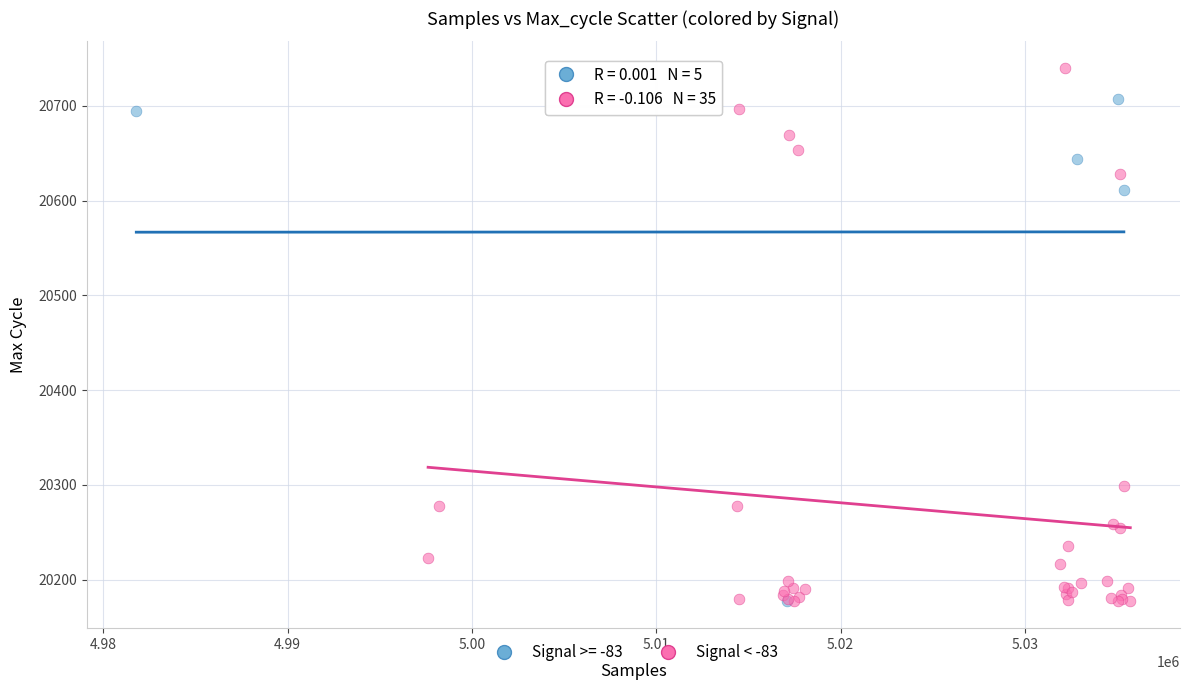

Which series contains the highest Y value?

Signal < -83